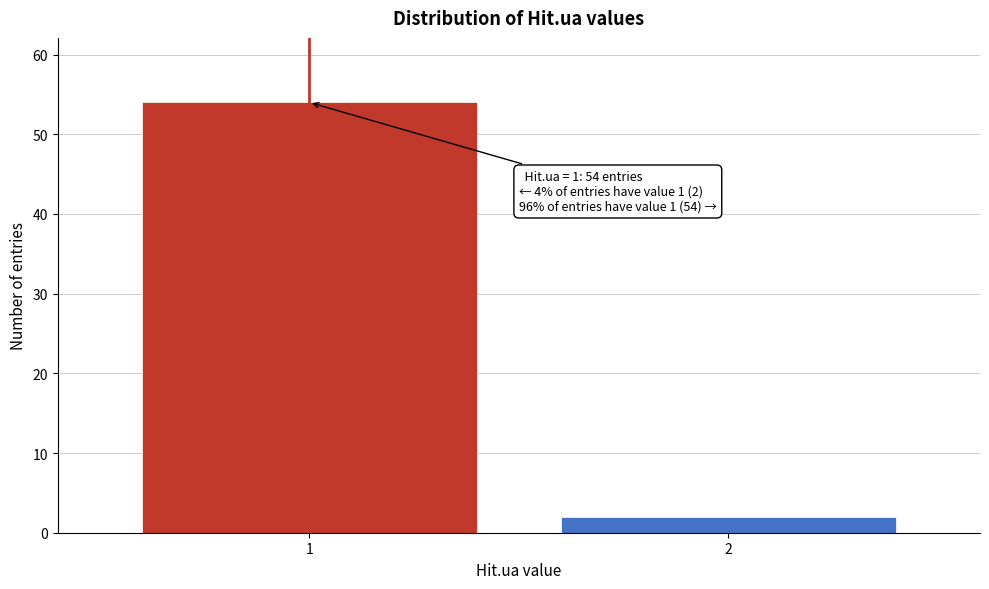

Reading right to left, transcribe all the data shown in this chart.

2=2	1=54